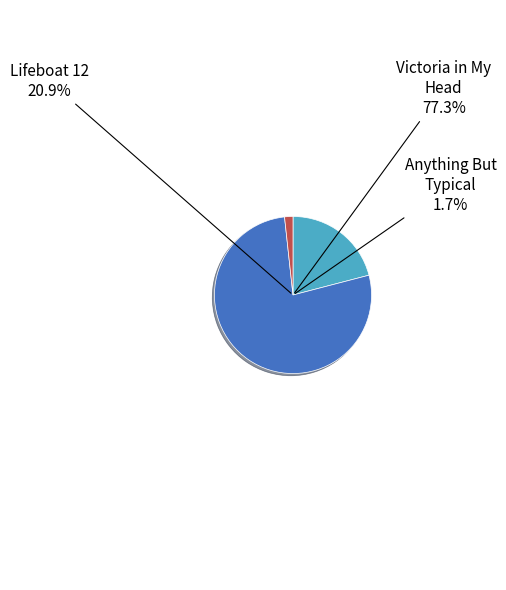

True or false: Lifeboat 12 accounts for 31% of the total.

False